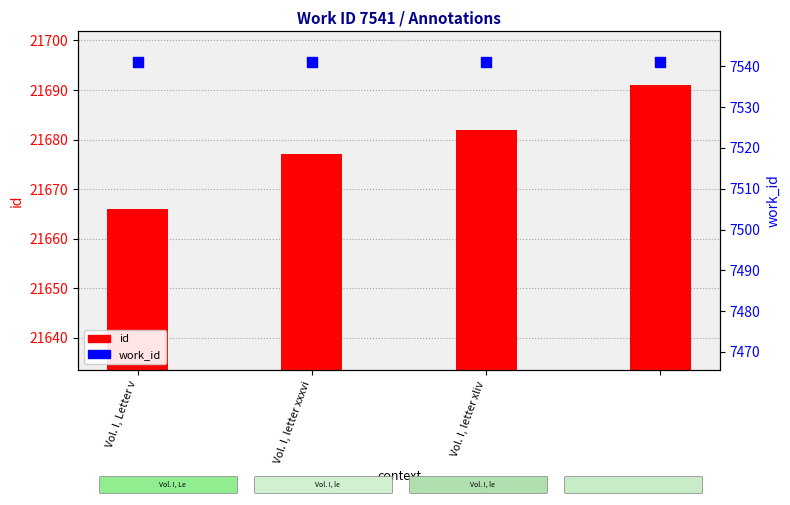

What are all the series names shown in the legend?

id, work_id